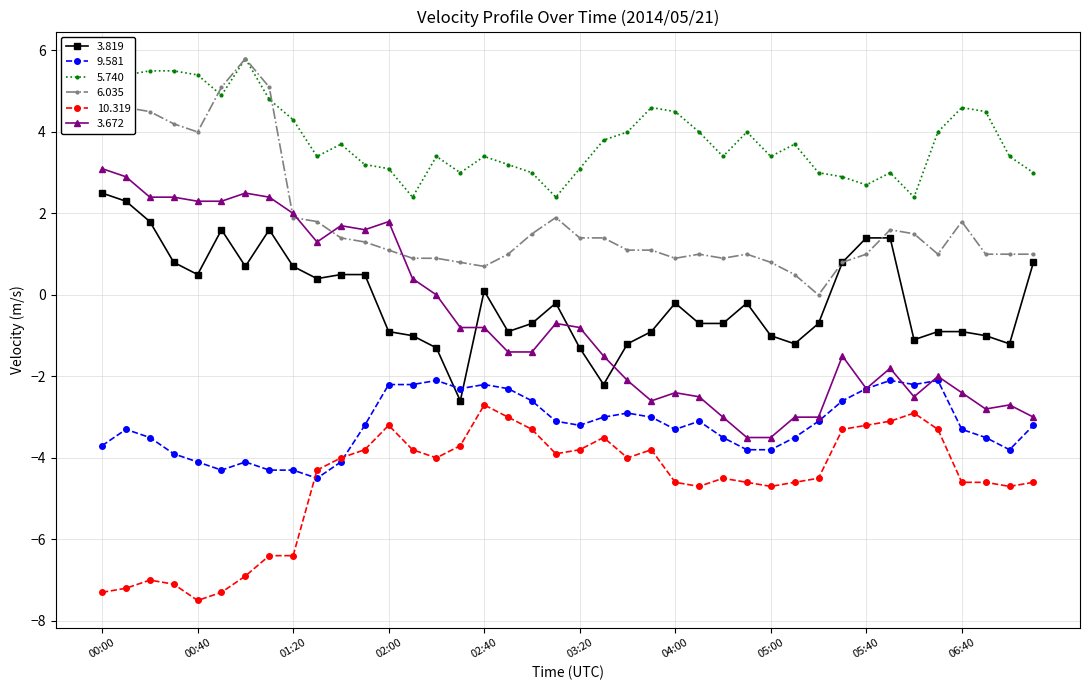

What is the maximum value for 6.035?

5.8